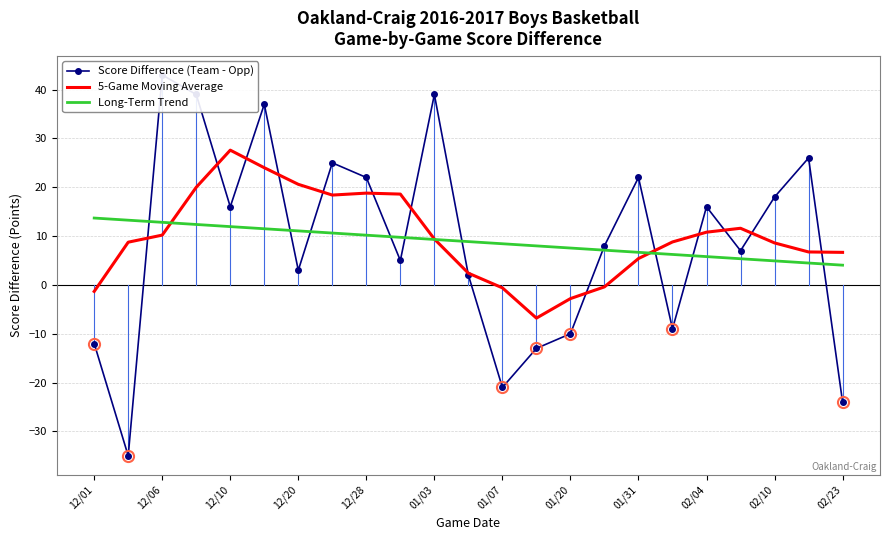

What is the approximate value of Long-Term Trend at 02/04?

5.8